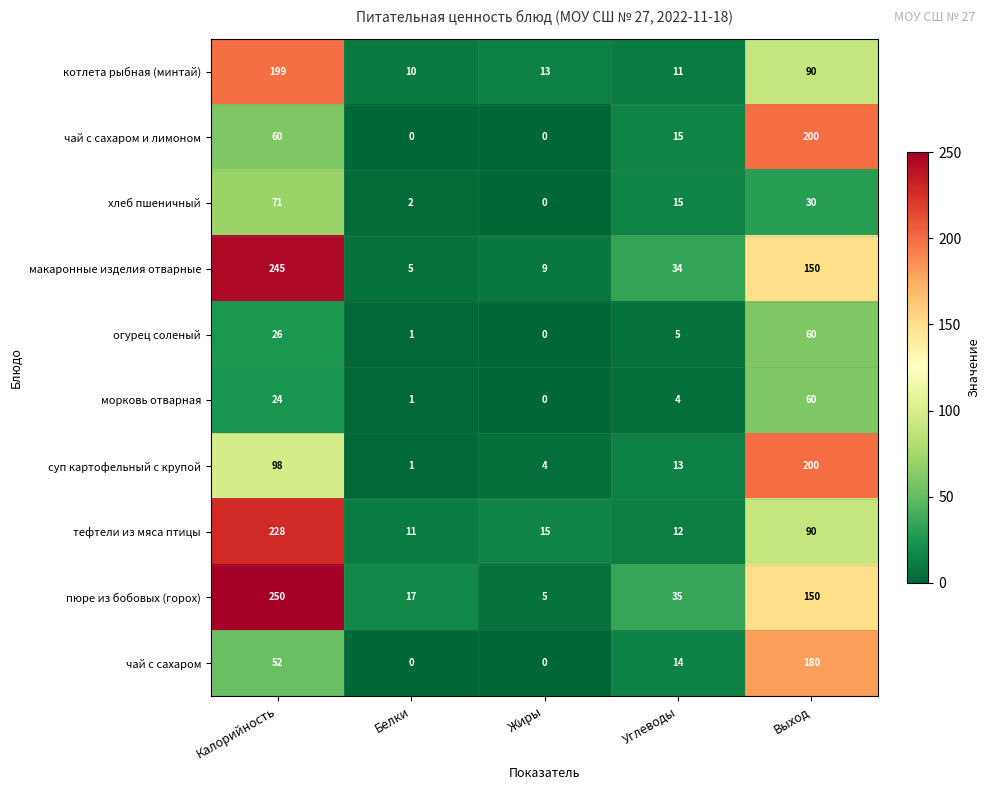

Count the number of data series in this chart.

10